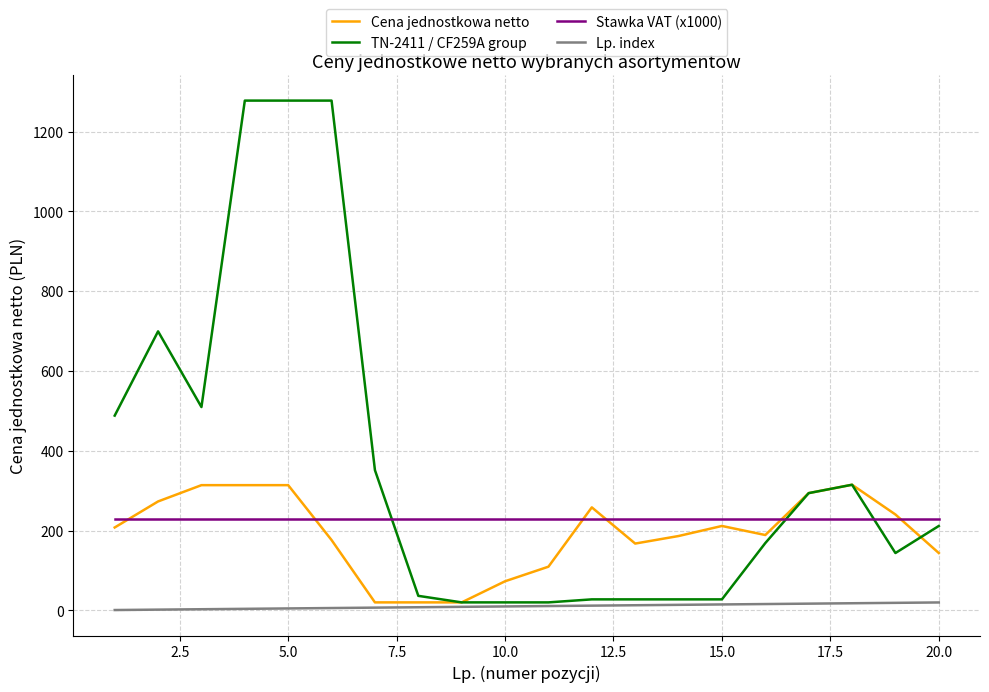

Is this an area chart (filled region under the line)?

No